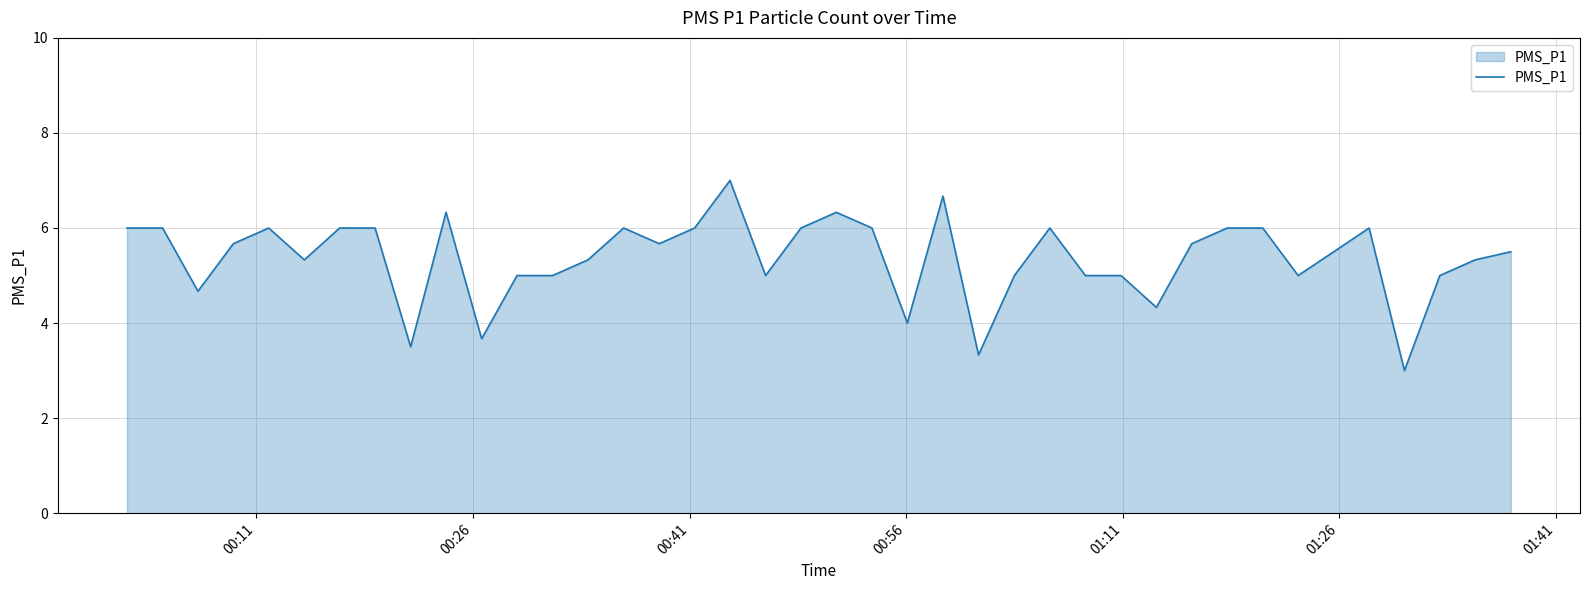

What is the difference between the second highest and minimum values?

3.7